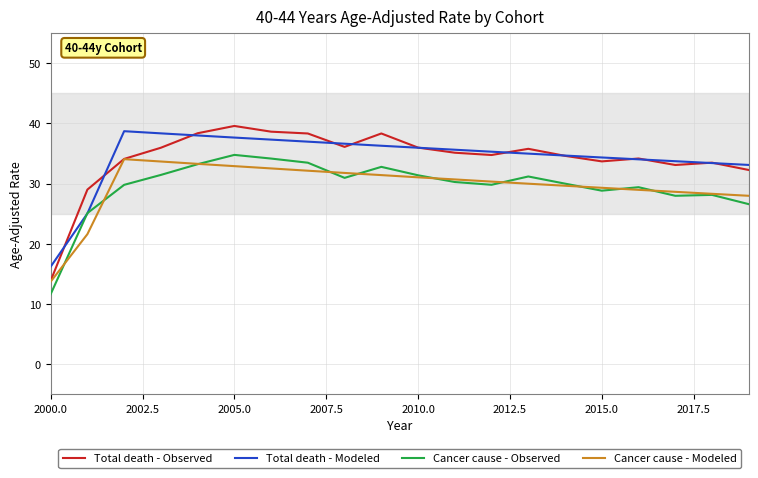

Rank the series by their maximum value, from highest to lowest.

Total death - Observed, Total death - Modeled, Cancer cause - Observed, Cancer cause - Modeled